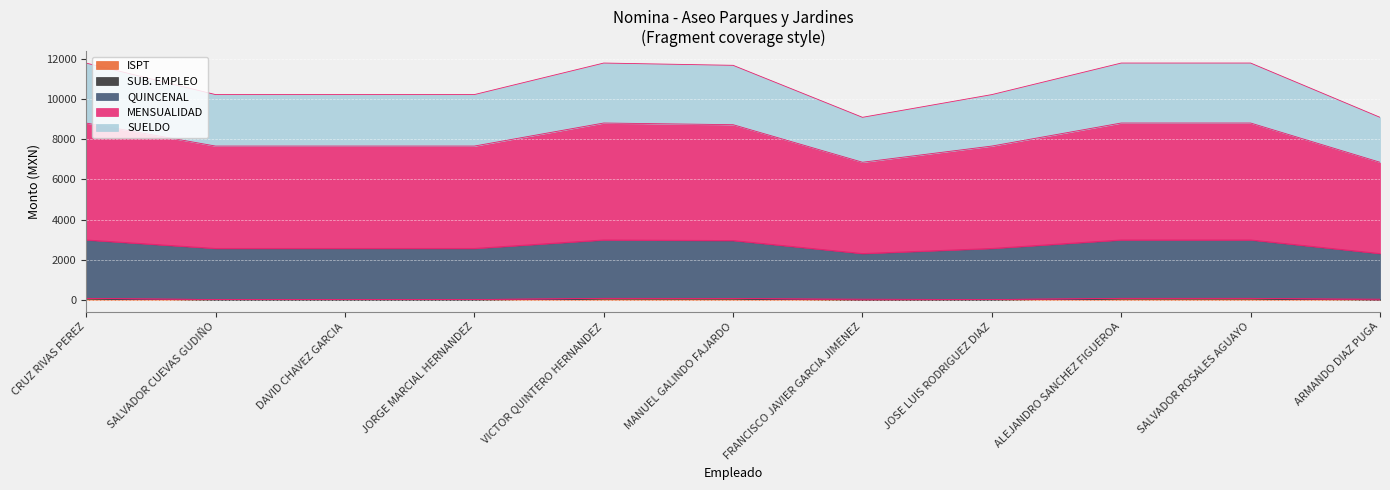

What is the label of the 9th point from the right?

DAVID CHAVEZ GARCIA